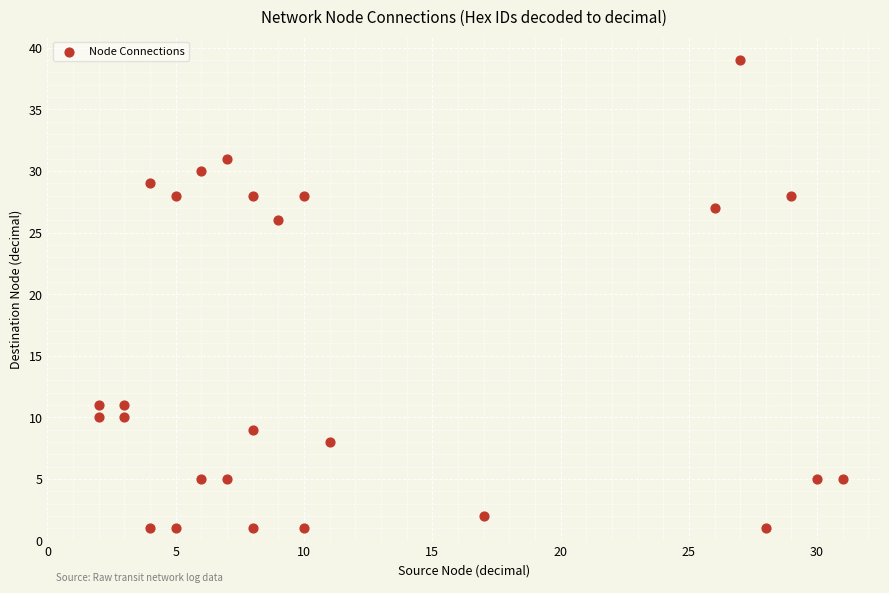

What Y value in the scatter plot is closest to 20?

26